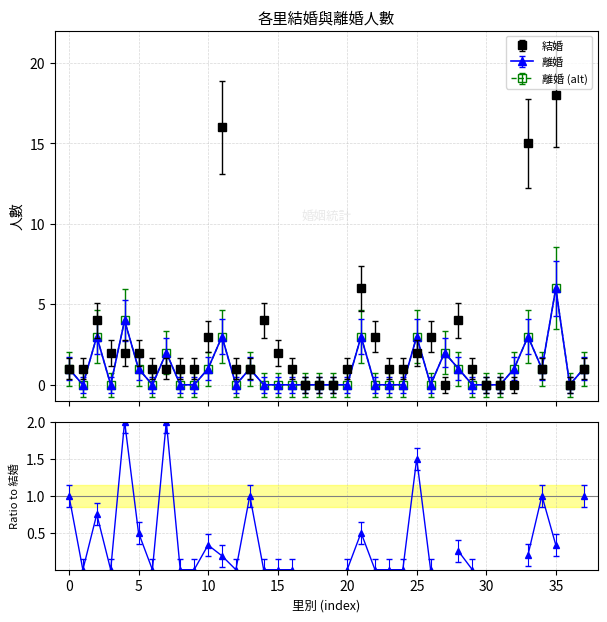

Is this an area chart (filled region under the line)?

No